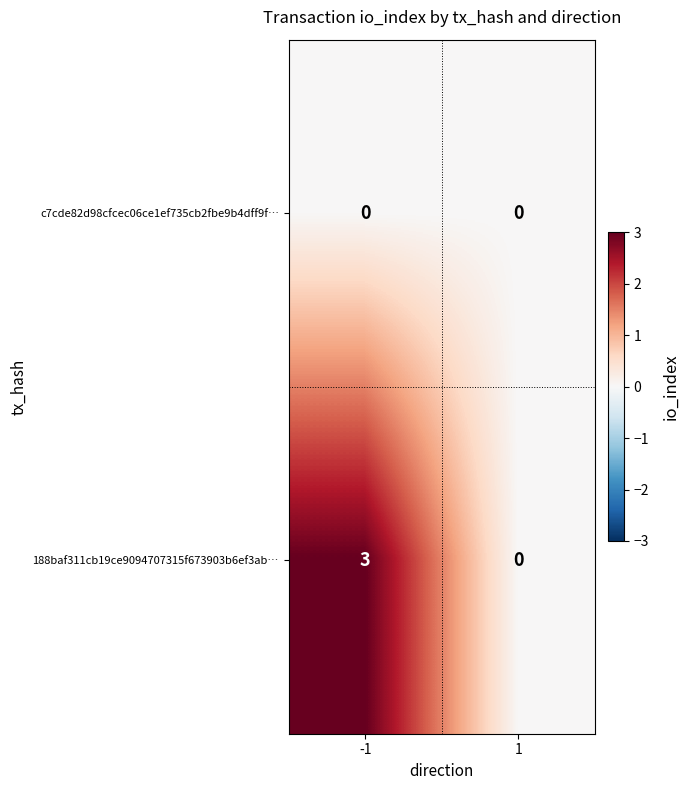

Reading left to right, what are all the values shown in this chart?

c7cde82d98cfcec06ce1ef735cb2fbe9b4dff9f…: -1=0	1=0
188baf311cb19ce9094707315f673903b6ef3ab…: -1=3	1=0